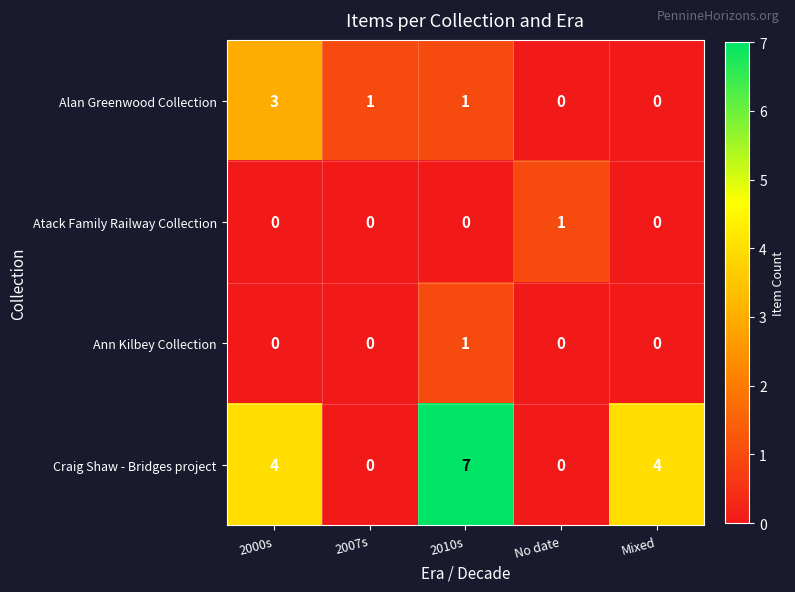

Which series has the largest range (max minus min)?

Craig Shaw - Bridges project